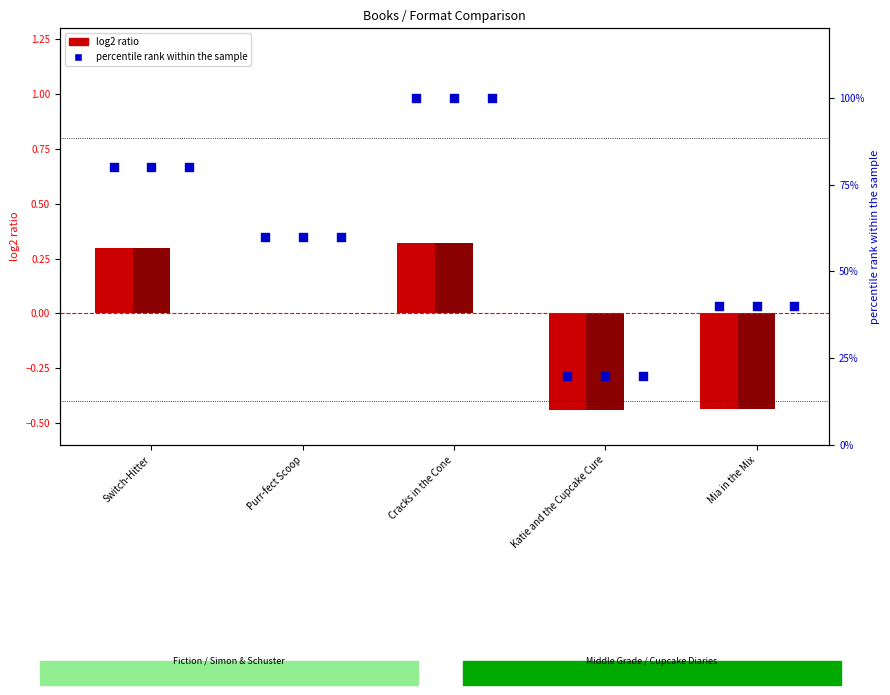

What is the total value across all series at Switch-Hitter?

240.6